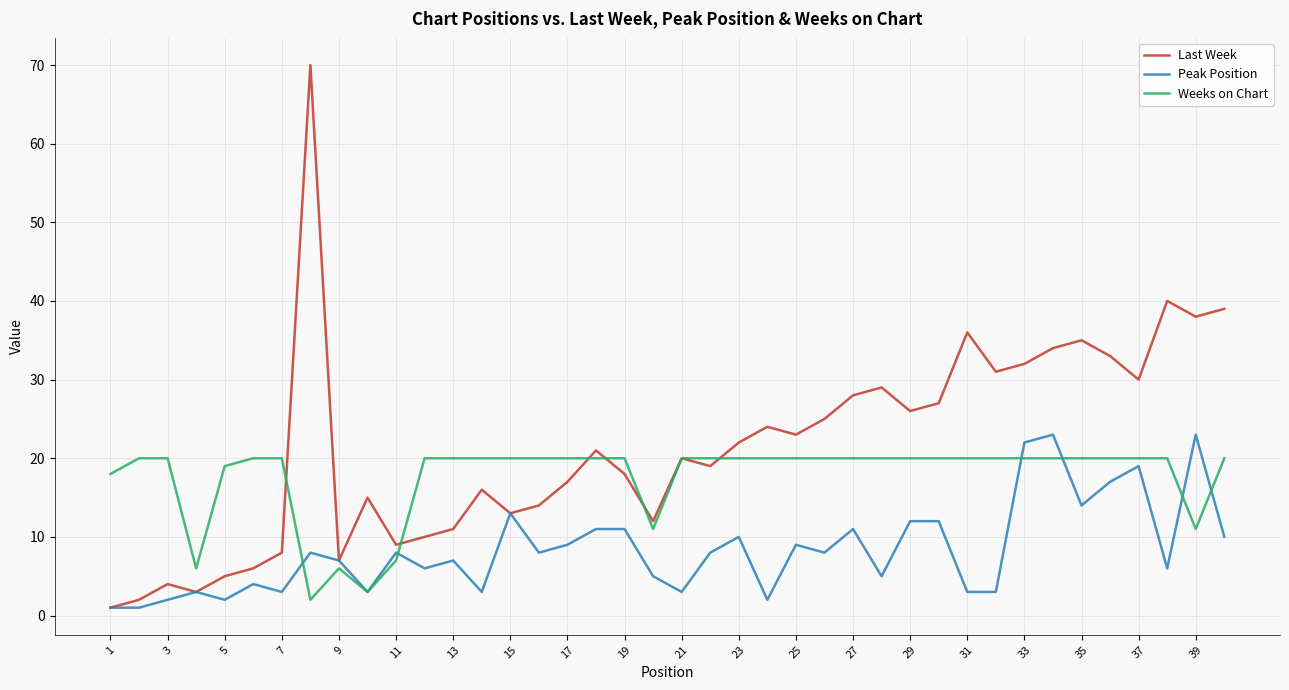

Rank the series by their average value, from lowest to highest.

Peak Position, Weeks on Chart, Last Week